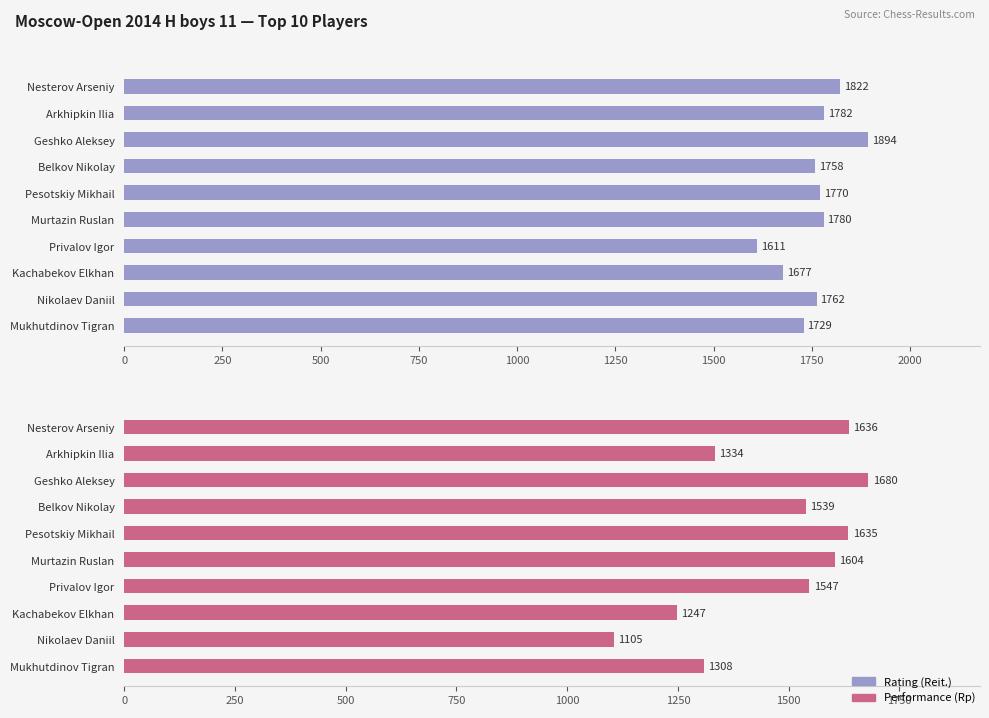

Is the value of Performance (Rp) at Geshko Aleksey greater than the value of Rating (Reit.) at Kachabekov Elkhan?

Yes